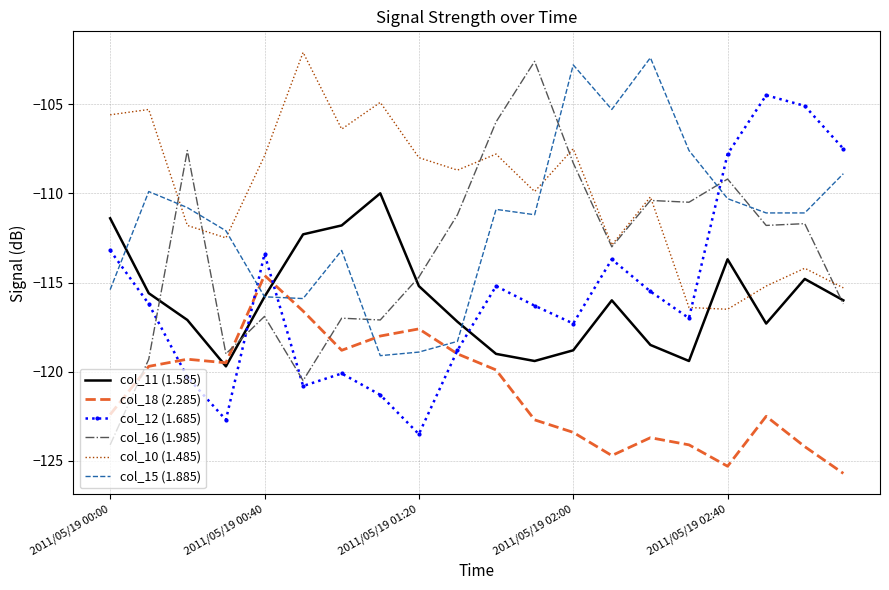

Which series has the largest range (max minus min)?

col_16 (1.985)